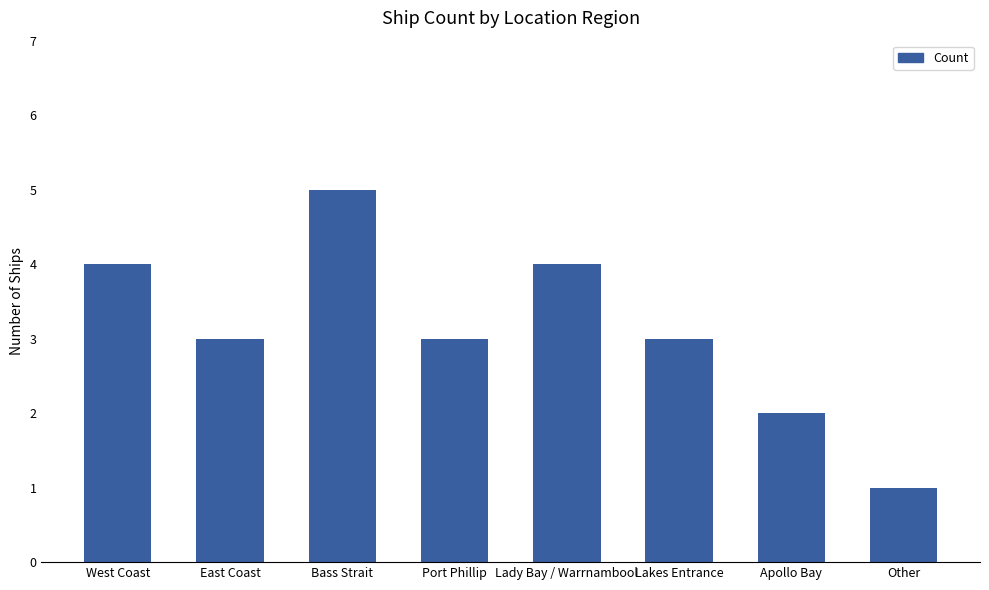

What is the label of the 5th bar from the left?

Lady Bay / Warrnambool